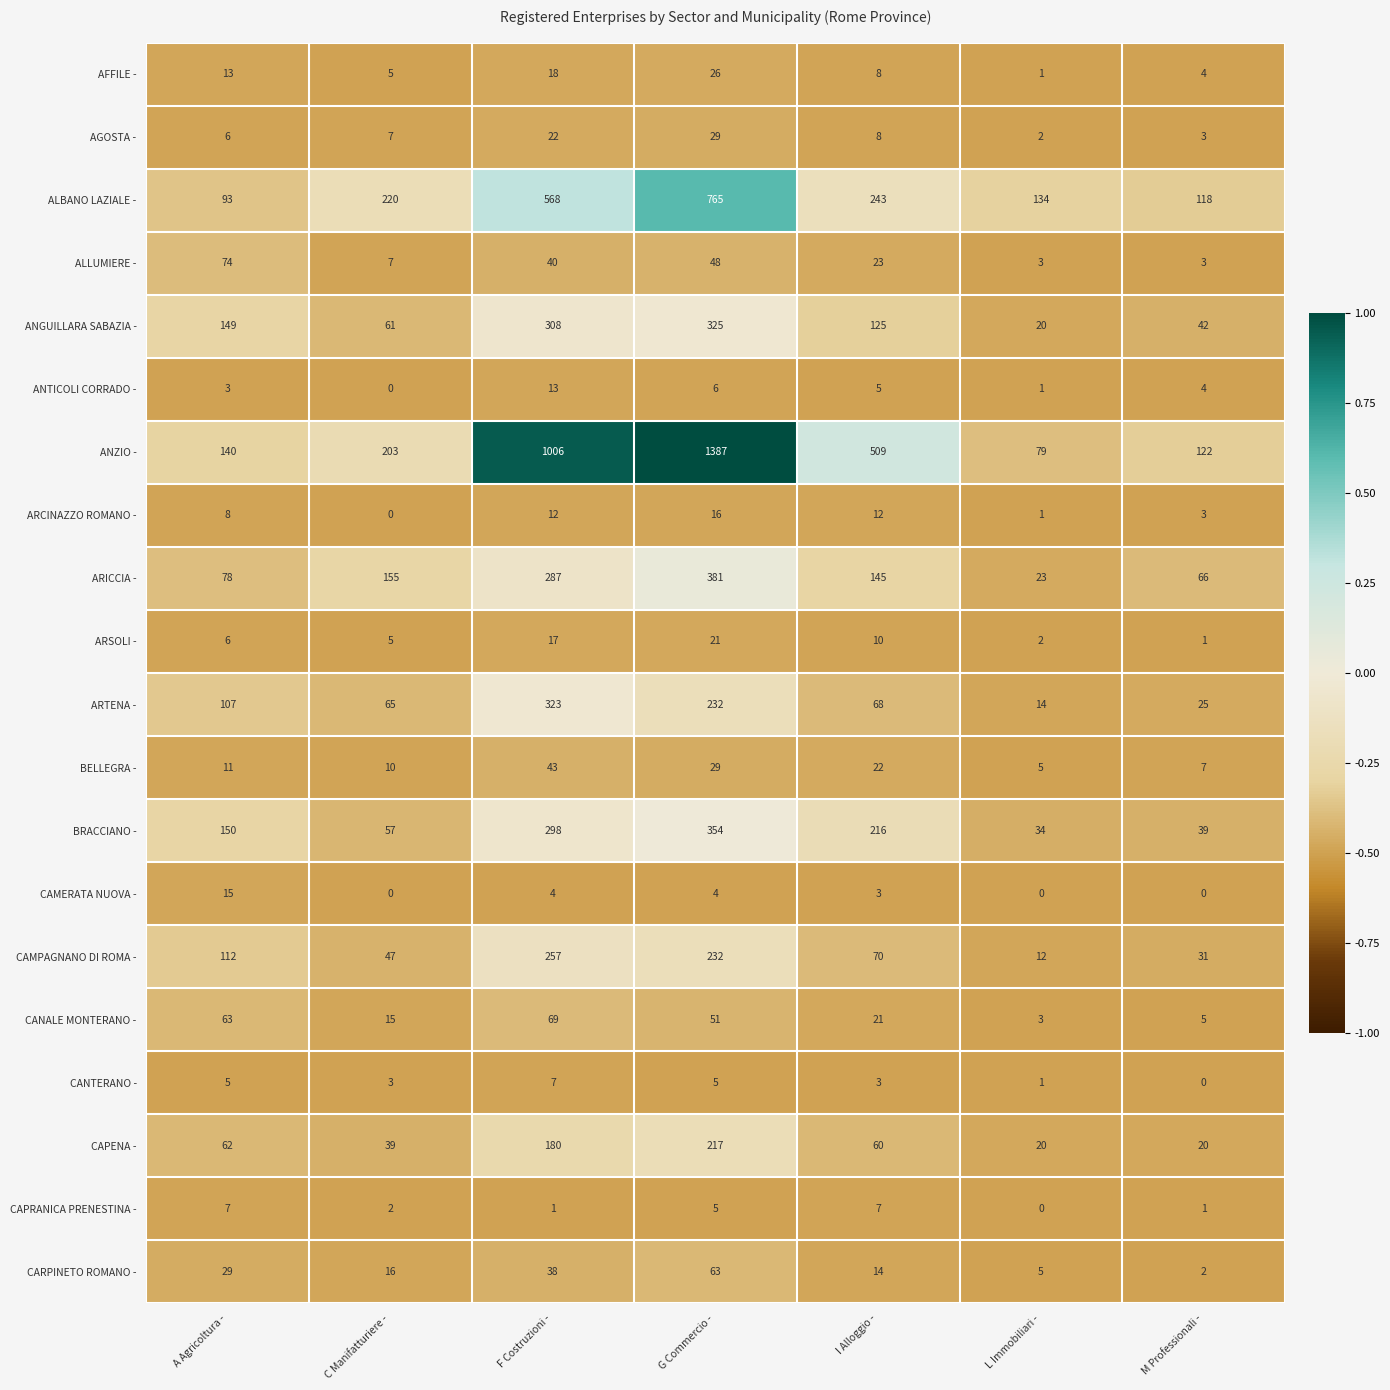

Rank the categories by AGOSTA - value from lowest to highest.

L Immobiliari -, M Professionali -, A Agricoltura -, C Manifatturiere -, I Alloggio -, F Costruzioni -, G Commercio -